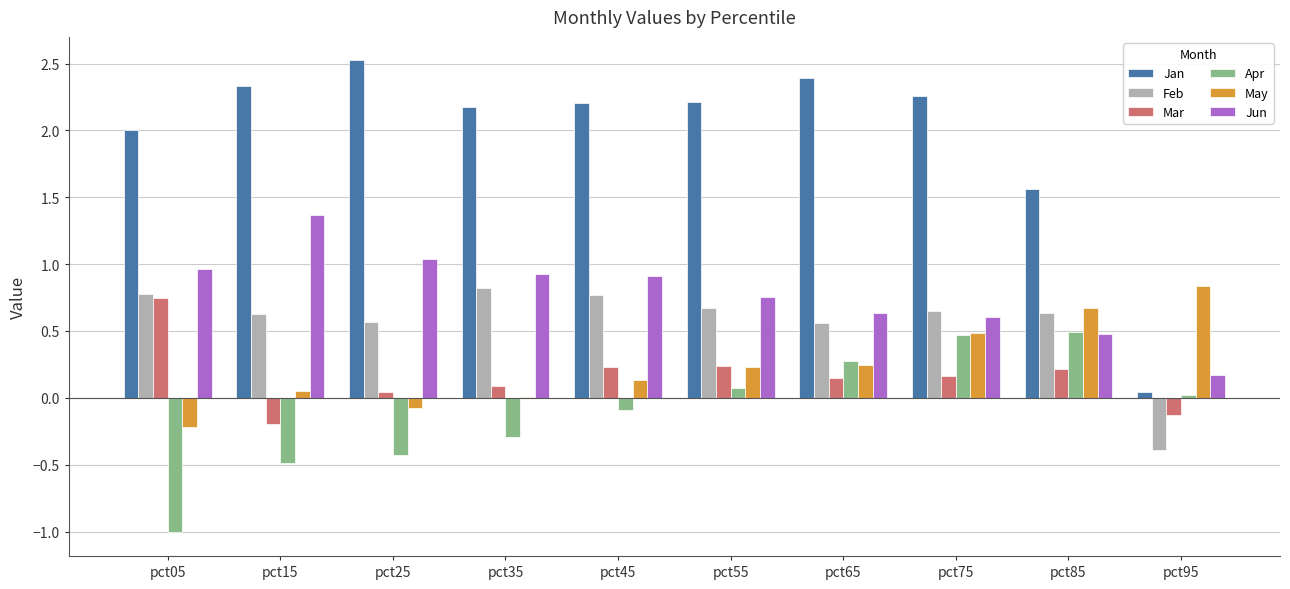

At which category is the sum across all series the highest?

pct75